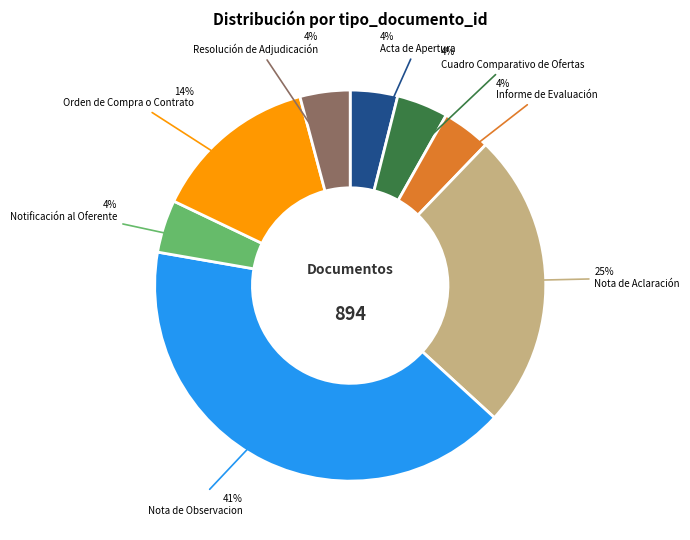

Is there any slice that represents more than half of the pie?

No